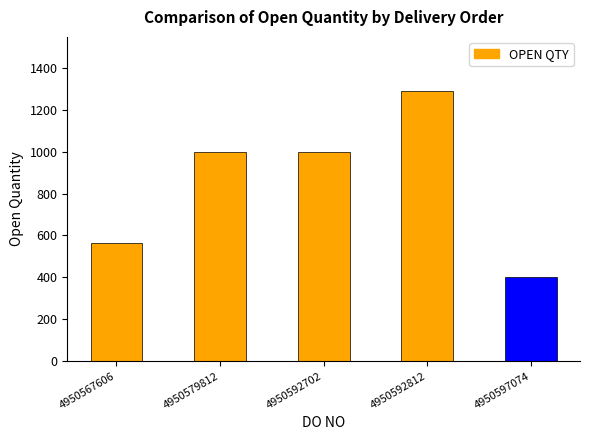

True or false: the data shows 1000 at 4950579812.

True